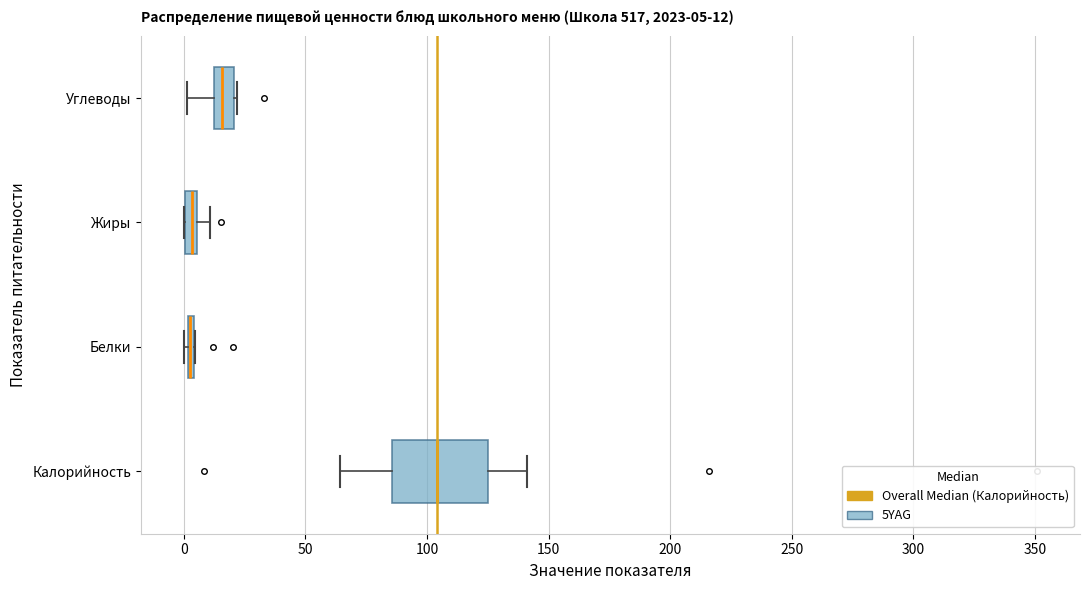

Which box is the widest, from its left edge to its right edge?

Калорийность